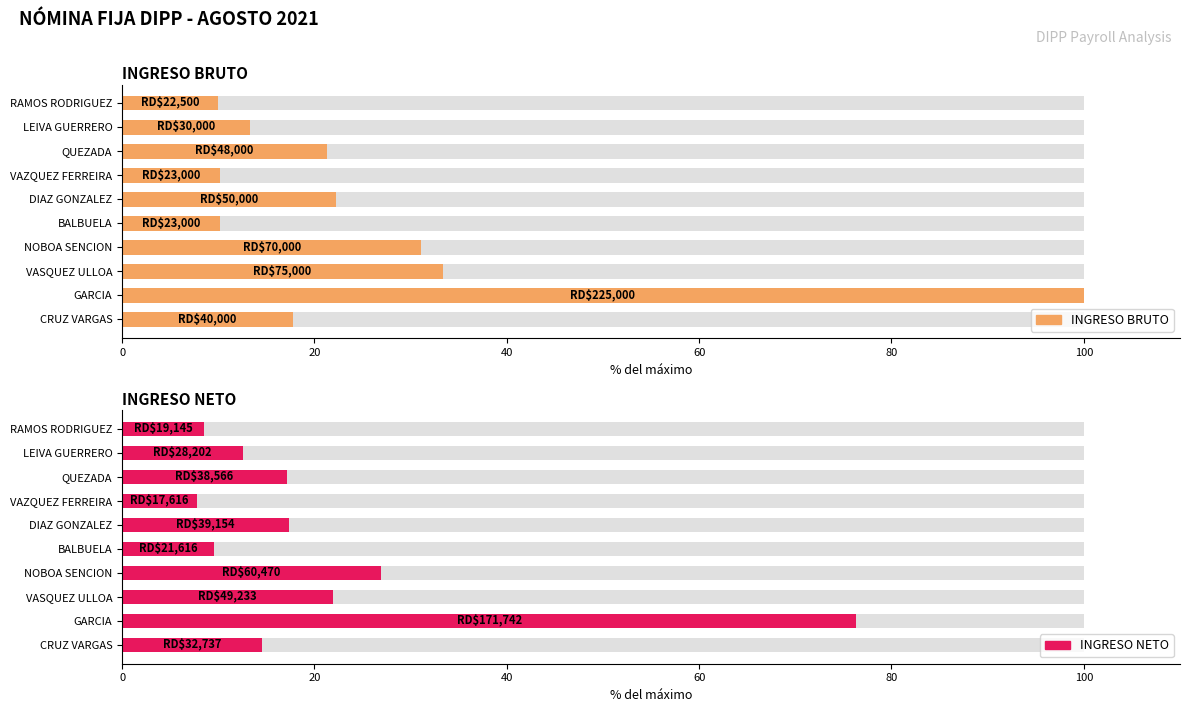

The value of INGRESO BRUTO at GARCIA is 68.8. True or false?

False